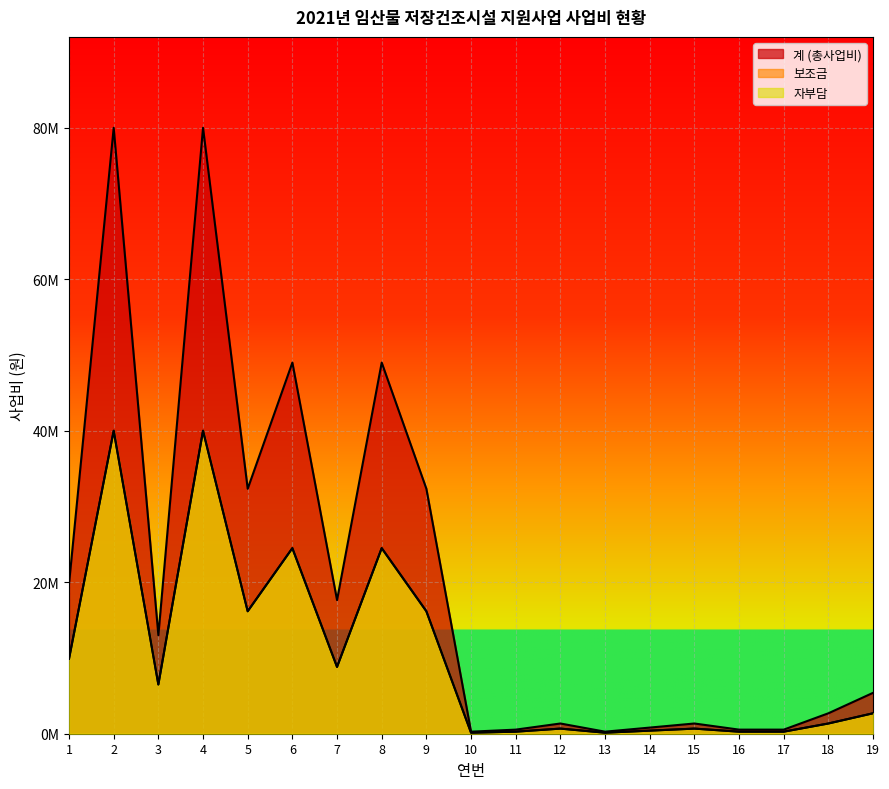

True or false: 계 (총사업비) and 보조금 intersect in this chart.

False